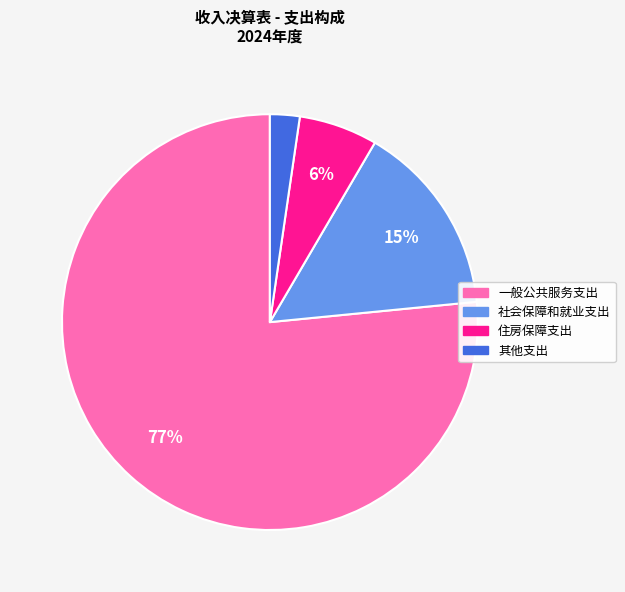

To the nearest percent, what percentage of the pie is 一般公共服务支出?

77%